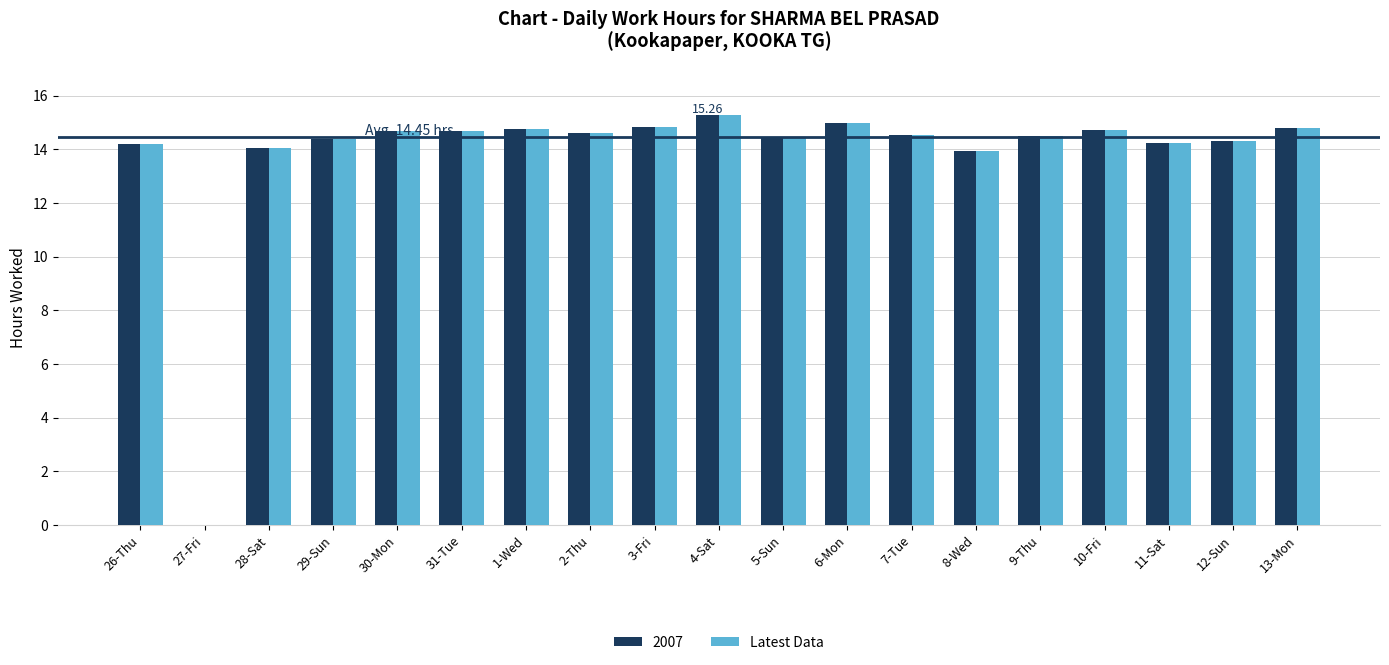

What is the sum of all 2007 values?

261.9